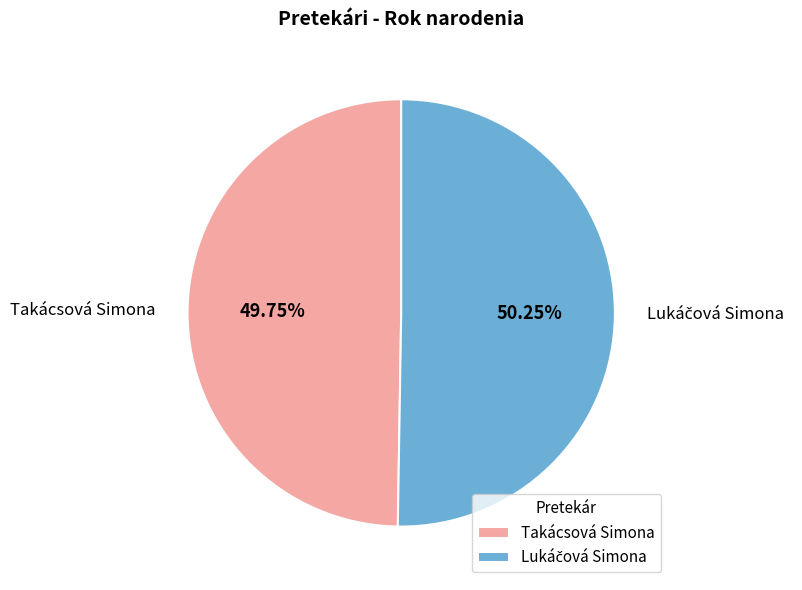

How many segments does this pie chart have?

2